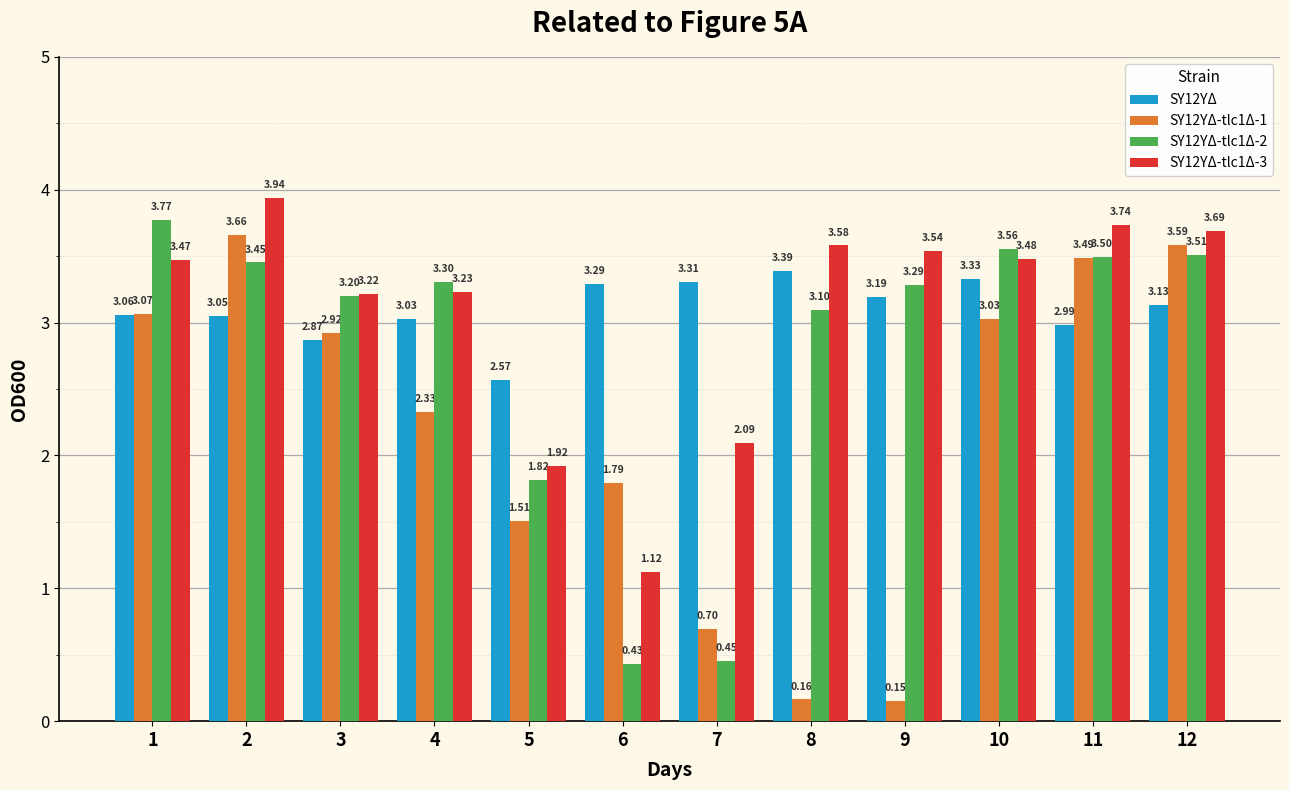

Which category has the lowest value in the SY12YΔ-tlc1Δ-3 series?

6